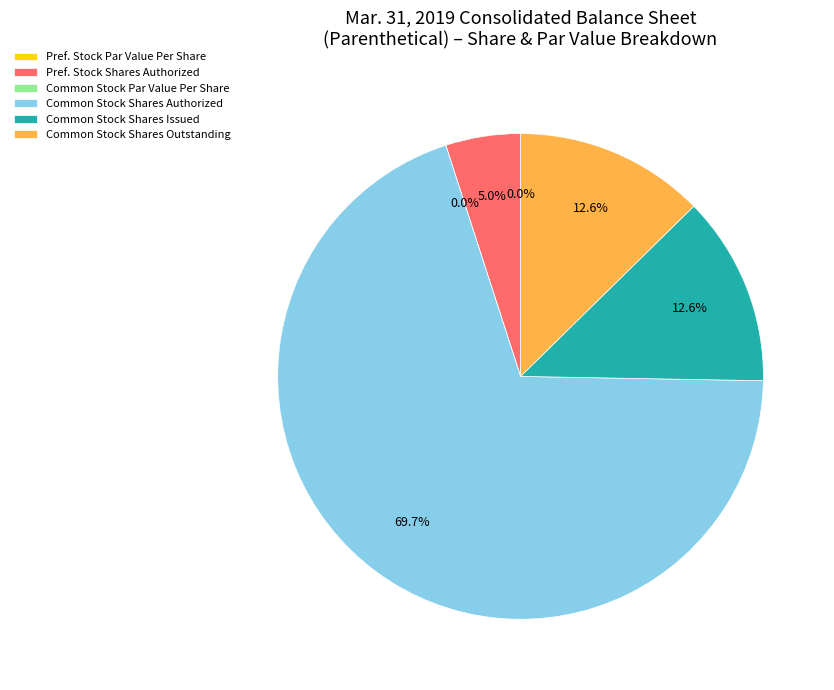

The Preferred Stock, Shares Authorized slice represents 5% of the pie. True or false?

True